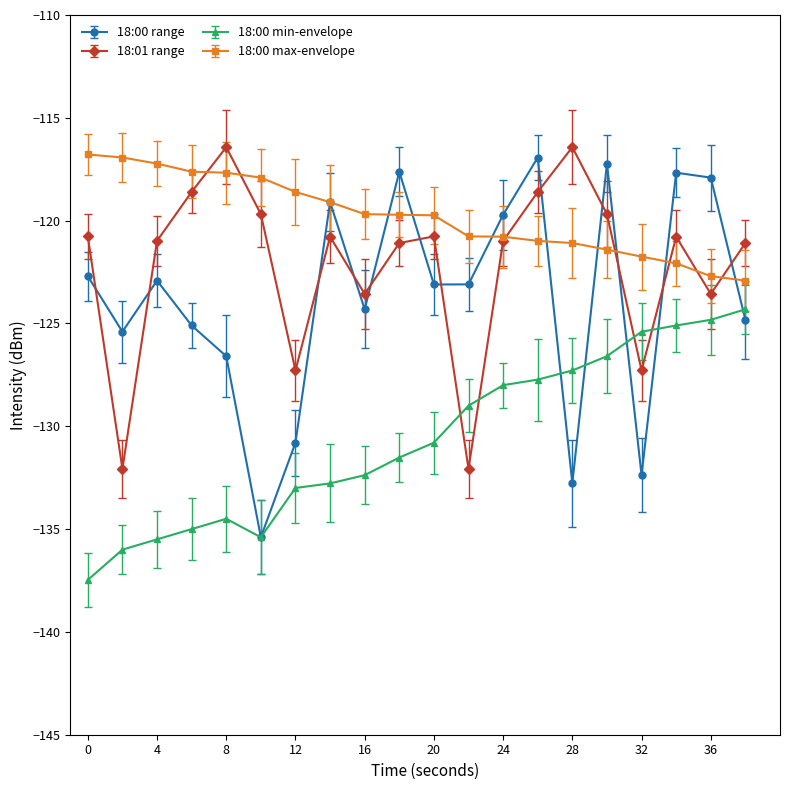

What is the value of the 18:01 range point at the 8th from the left?

-120.8